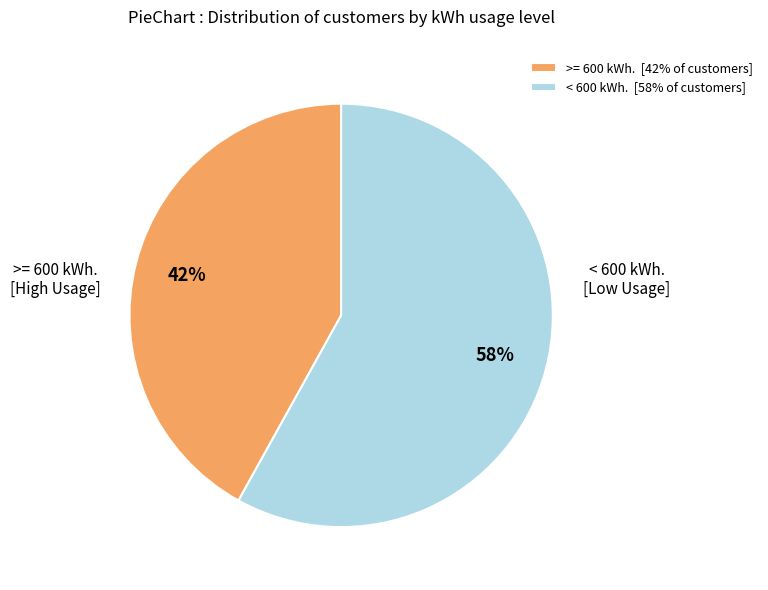

To the nearest percent, what is the average slice percentage?

50%